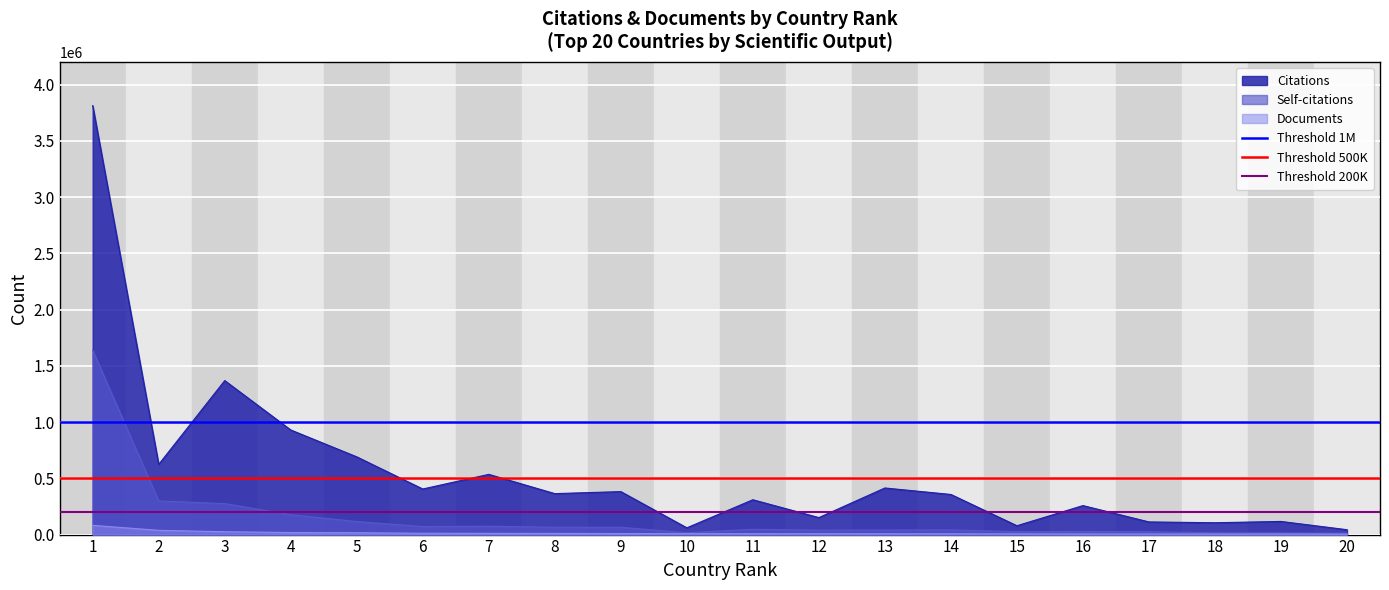

The Threshold 200K series shows 311444 at 2. True or false?

False